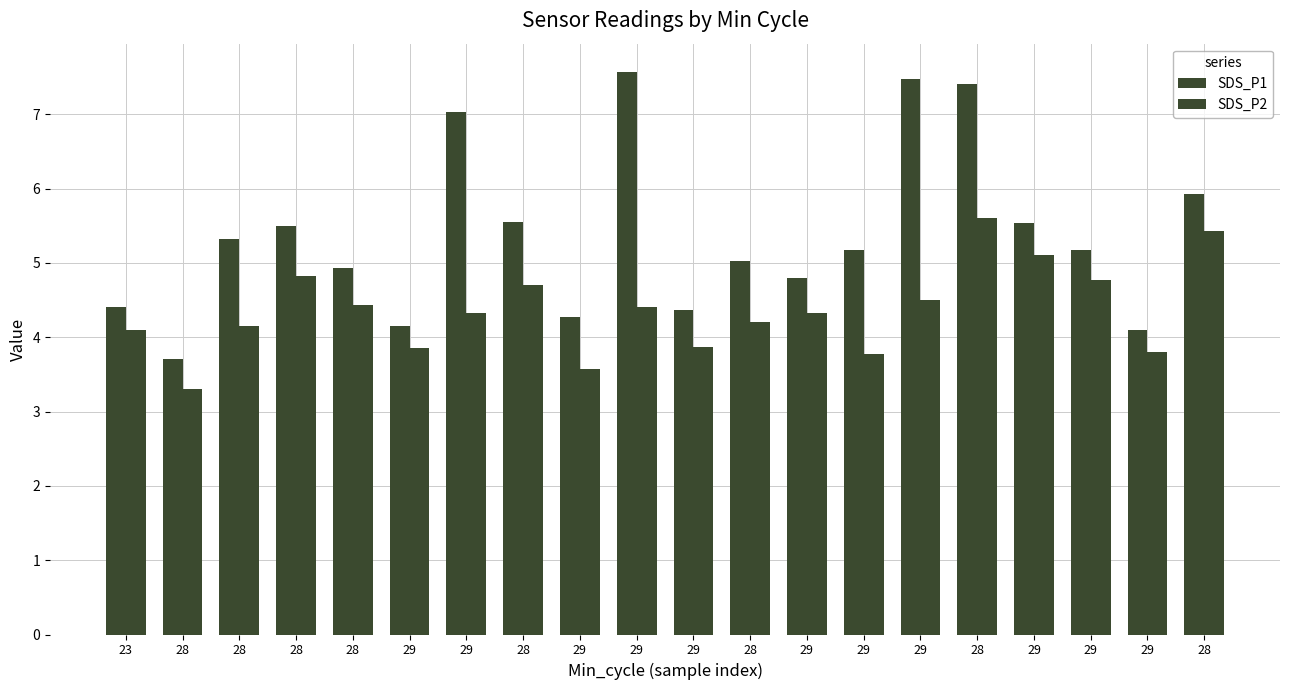

Does the chart contain any negative values?

No